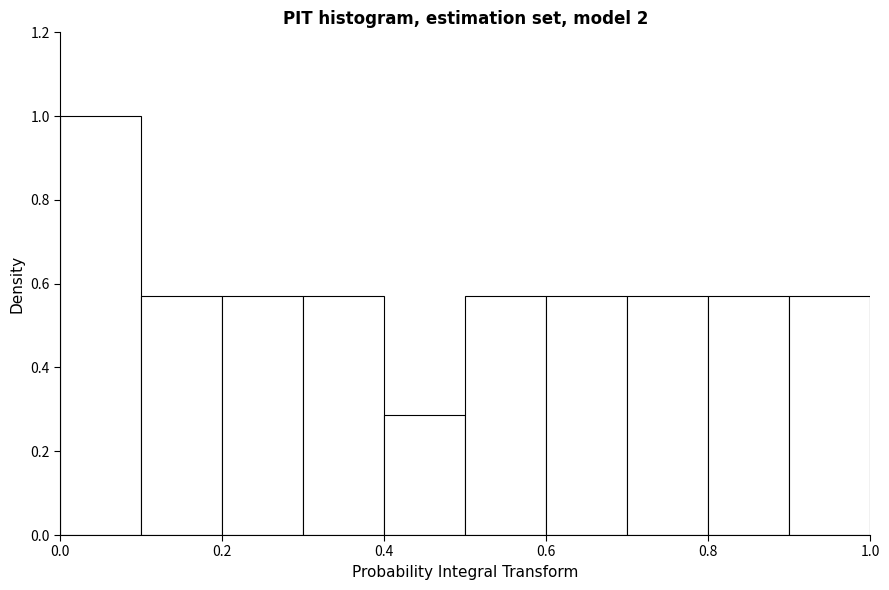

Reading left to right, transcribe this chart: for each bar, give the range it covers on the x-axis and its height. The values are not printed on the chart, so give them approximately, as read against the axis.

0.0 to 0.1: 1.00
0.1 to 0.2: 0.58
0.2 to 0.3: 0.58
0.3 to 0.4: 0.58
0.4 to 0.5: 0.28
0.5 to 0.6: 0.58
0.6 to 0.7: 0.58
0.7 to 0.8: 0.58
0.8 to 0.9: 0.58
0.9 to 1.0: 0.58